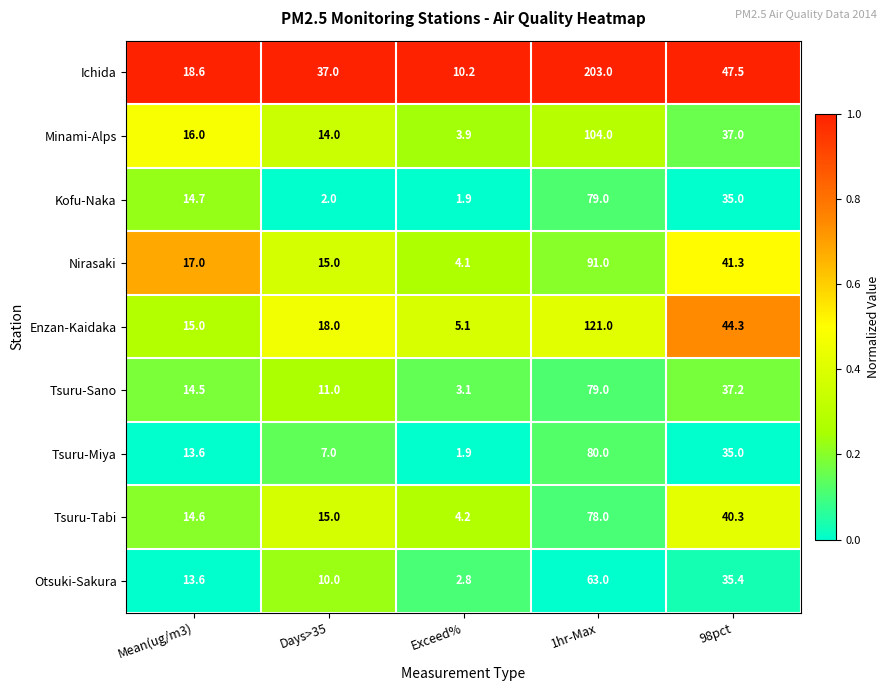

Count the number of categories in the chart.

5